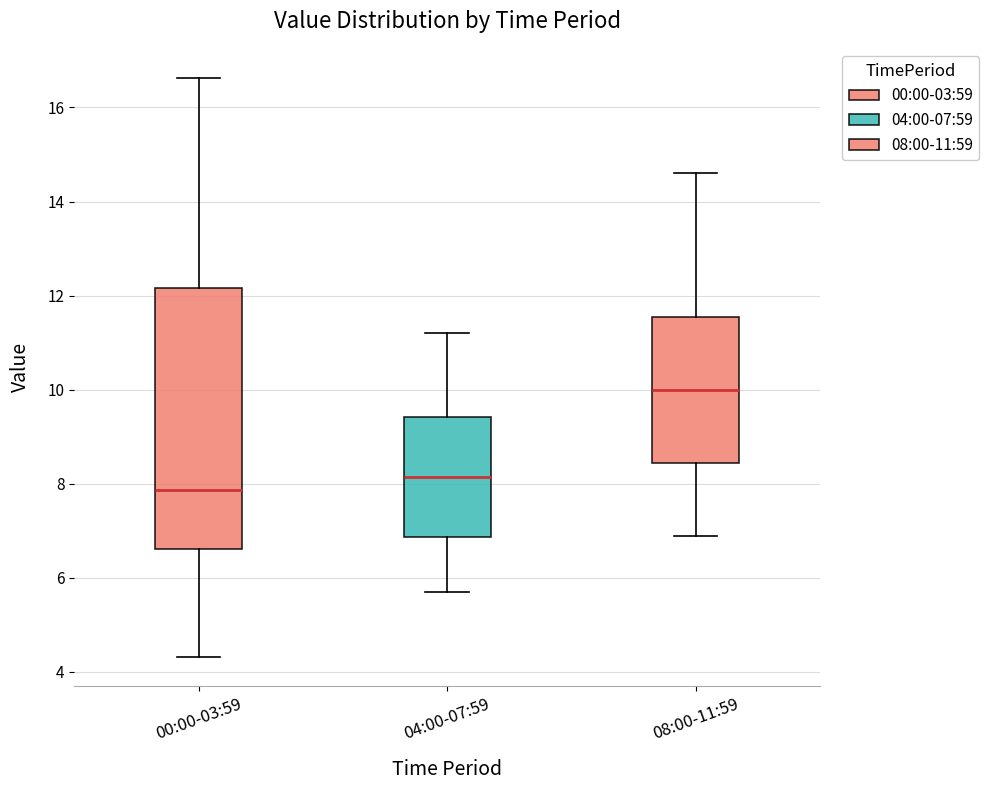

Where is the lower edge of the box for 04:00-07:59 on the y-axis? The values are not printed on the chart, so give them approximately, as read against the axis.

6.8